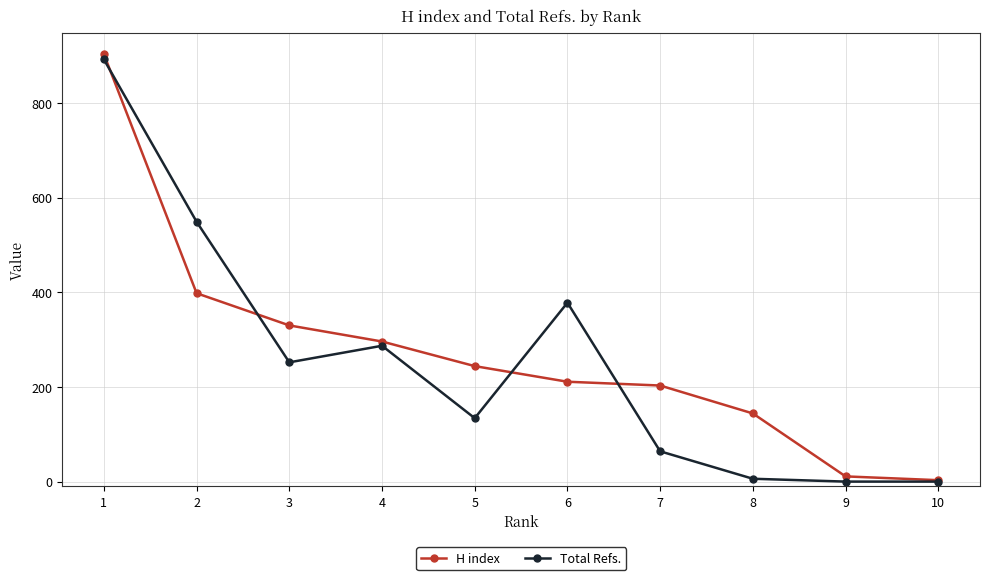

Reading left to right, transcribe all the data shown in this chart.

H index: 1=903	2=398	3=330	4=296	5=244	6=211	7=203	8=144	9=11	10=3
Total Refs.: 1=892	2=549	3=252	4=287	5=134	6=378	7=64	8=6	9=0	10=0